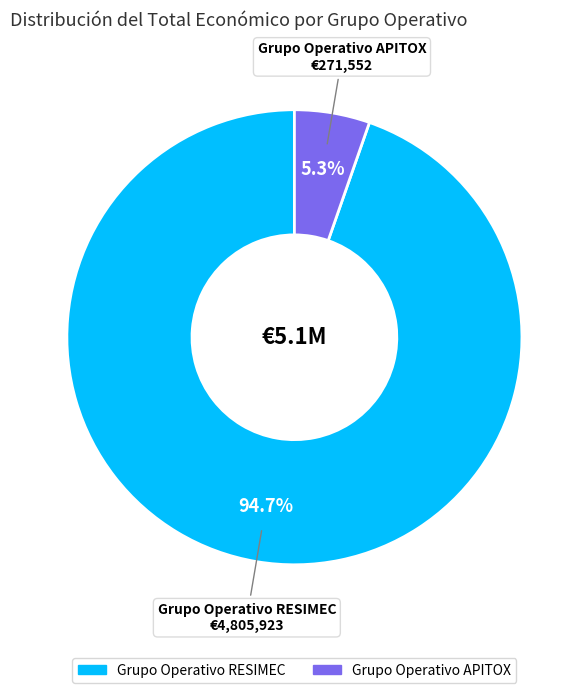

Which category accounts for the majority?

Grupo Operativo RESIMEC